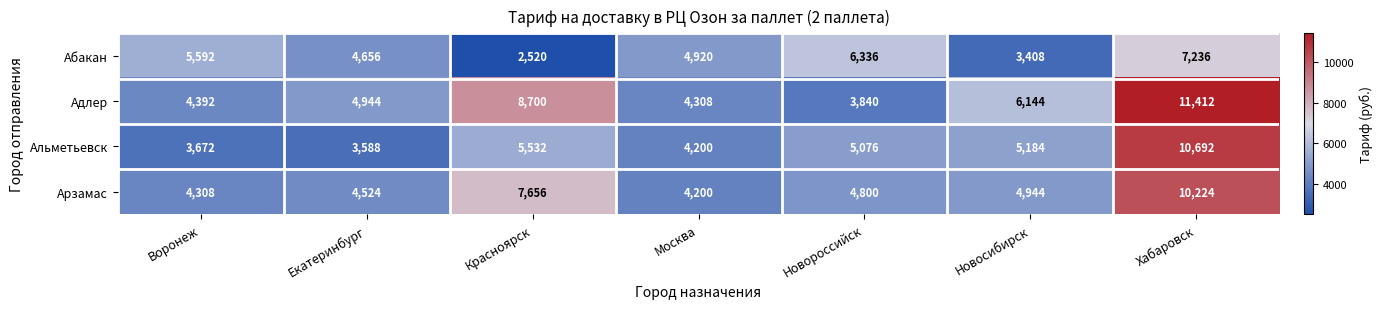

Is the value of Адлер at Новосибирск greater than the value of Альметьевск at Екатеринбург?

Yes